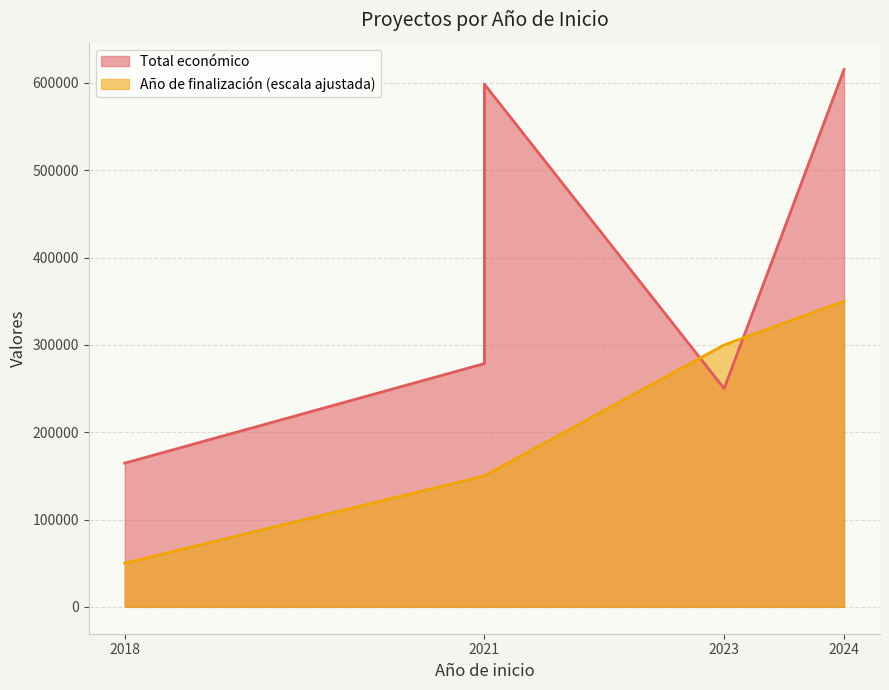

After their last crossing, which series has the higher values: Año de finalización_line or Total económico_line?

Total económico_line